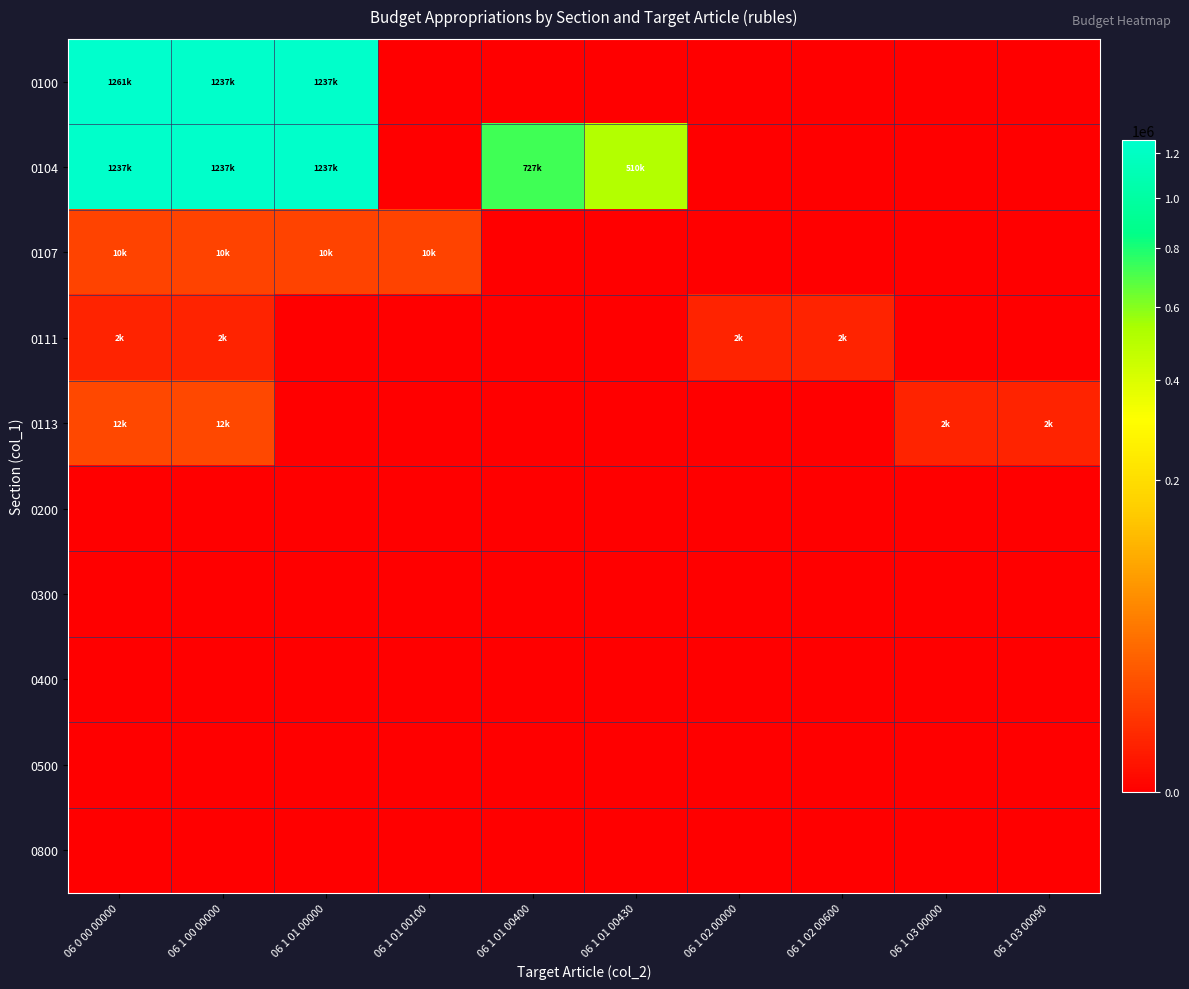

Which series has the largest range (max minus min)?

0100